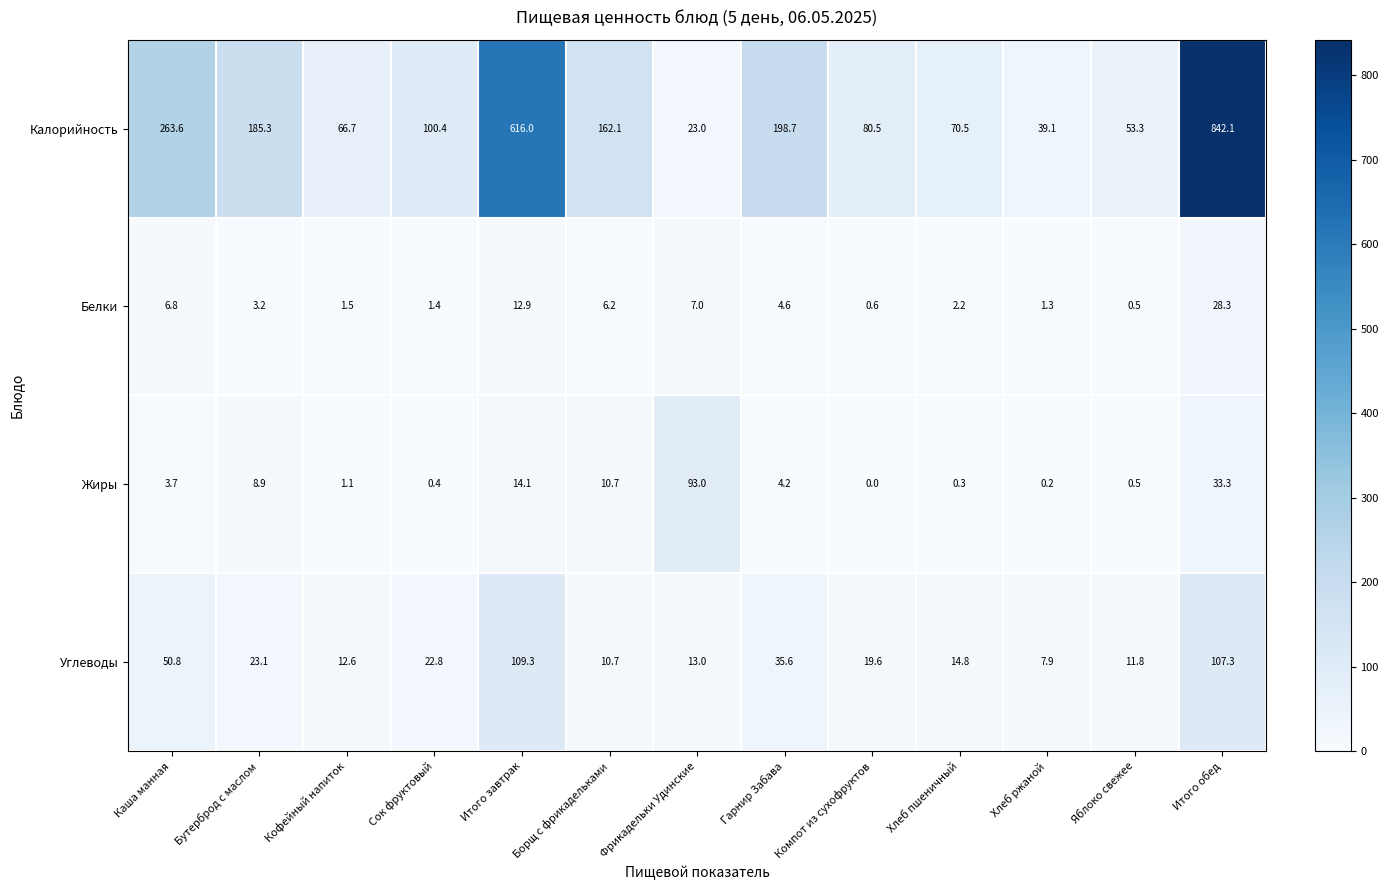

Which series has the largest total across all categories?

Калорийность